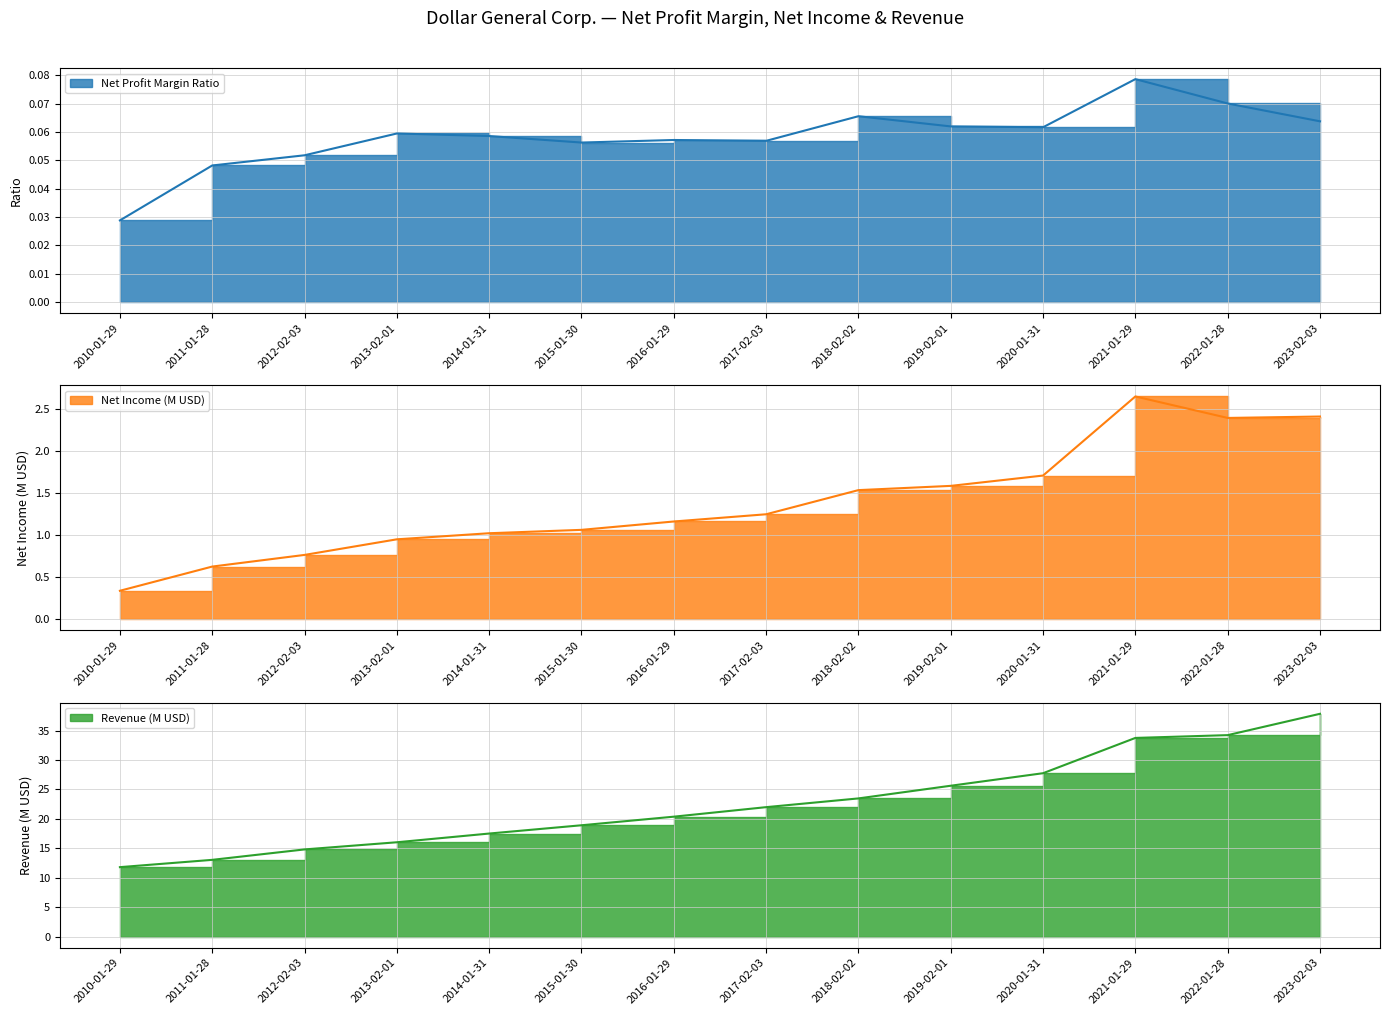

True or false: Revenue (M USD) and Net Profit Margin Ratio cross at least once.

False